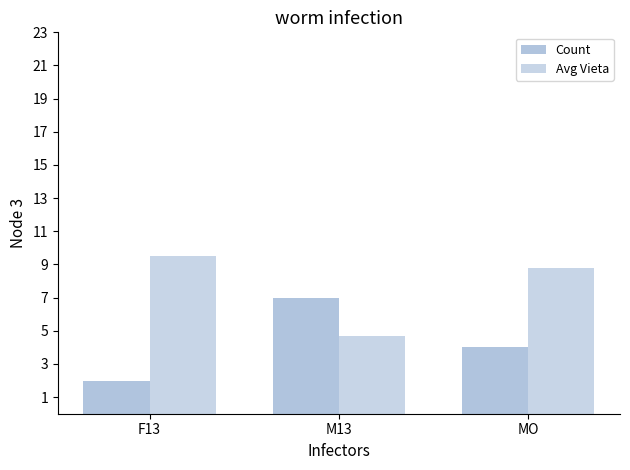

What is the sum of all Count values?

13.0